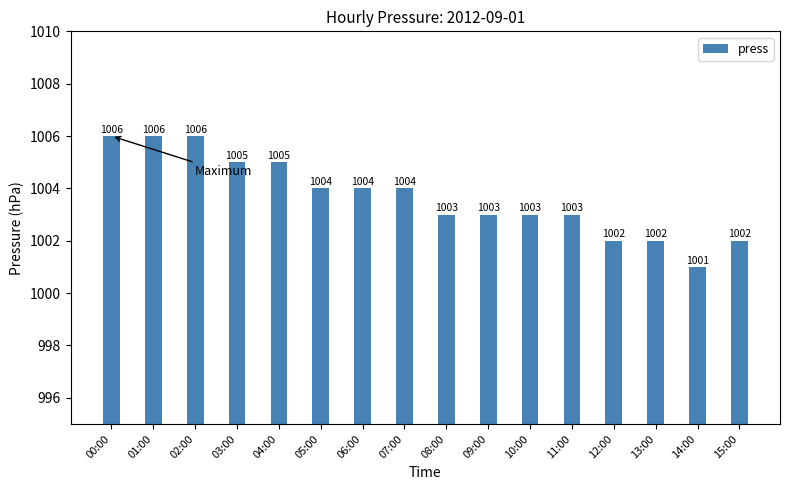

Approximately how many times larger is the value at 00:00 compared to 15:00?

1.0